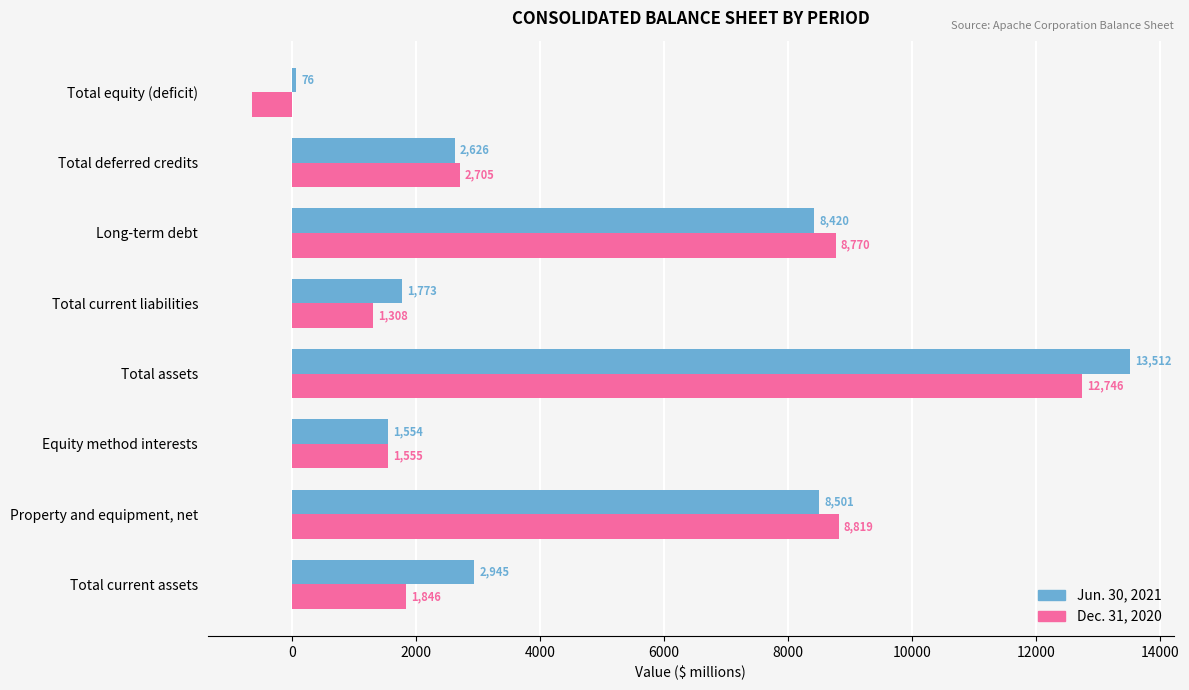

What is the difference between the maximum and minimum values in the Jun. 30, 2021 series?

13436